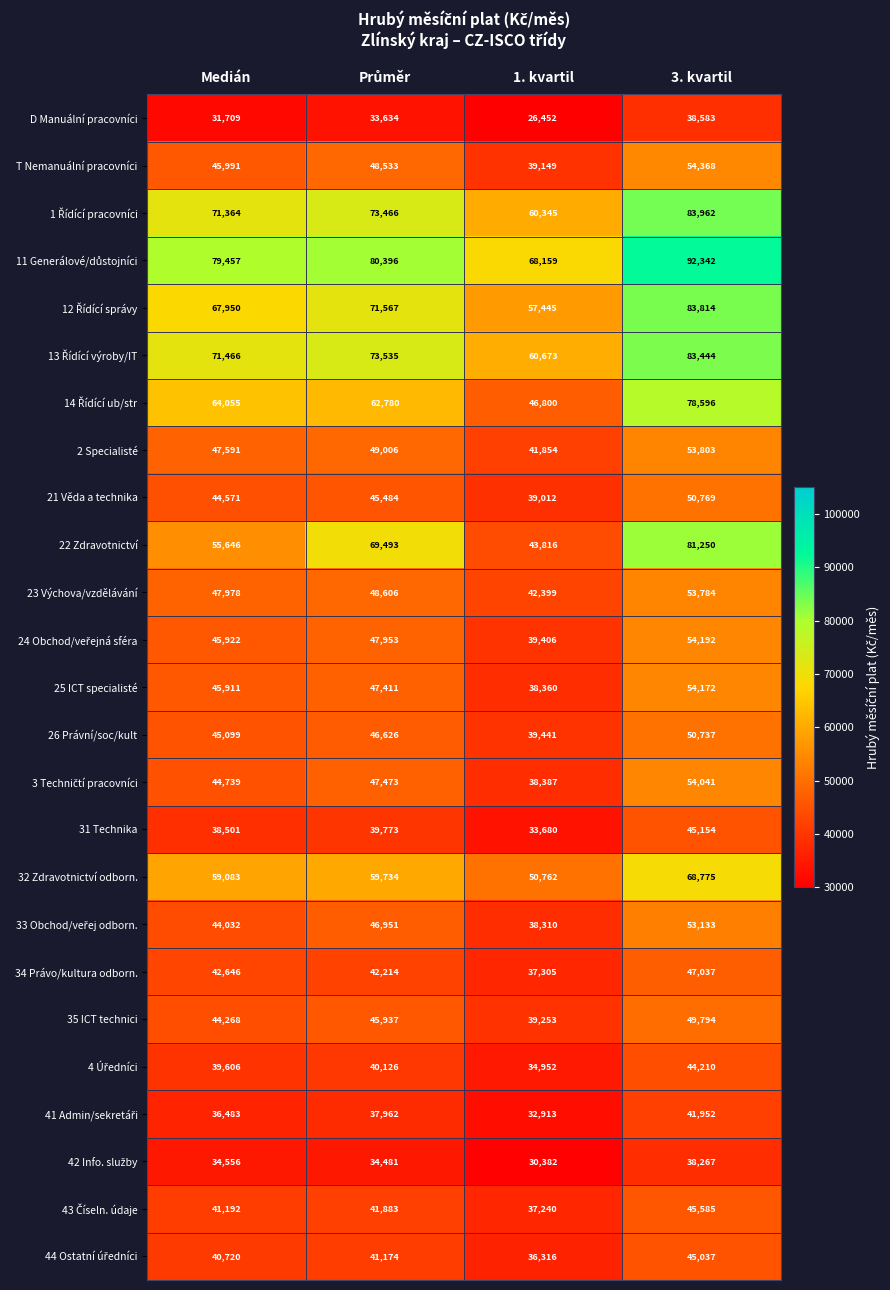

The T Nemanuální pracovníci series shows 54368 at 3. kvartil. True or false?

True